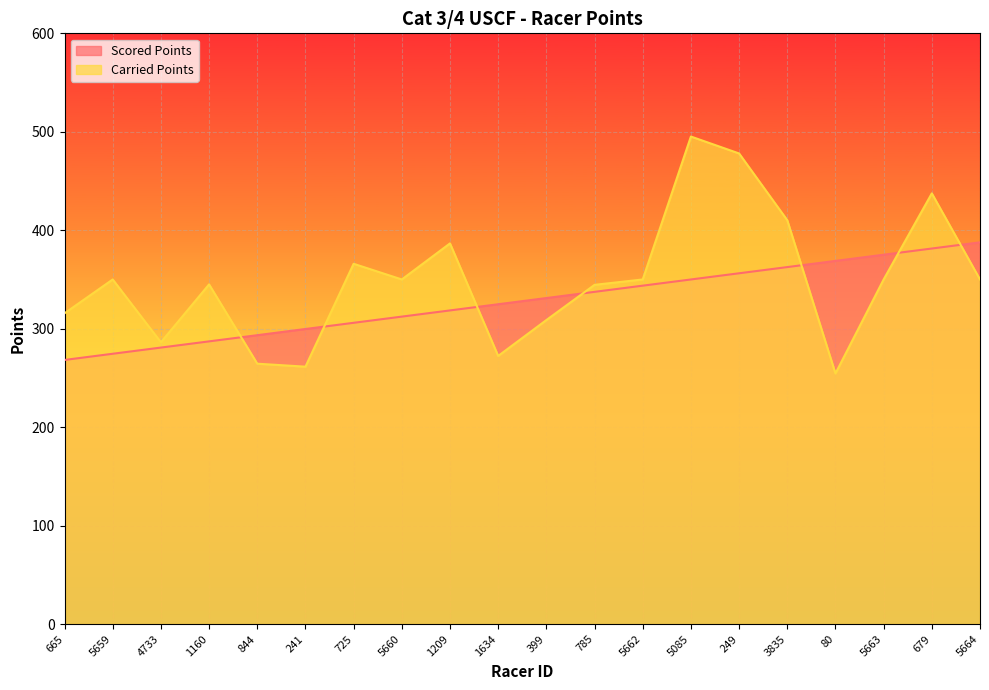

What is the value of the Carried Points point at the 19th from the left?

437.4